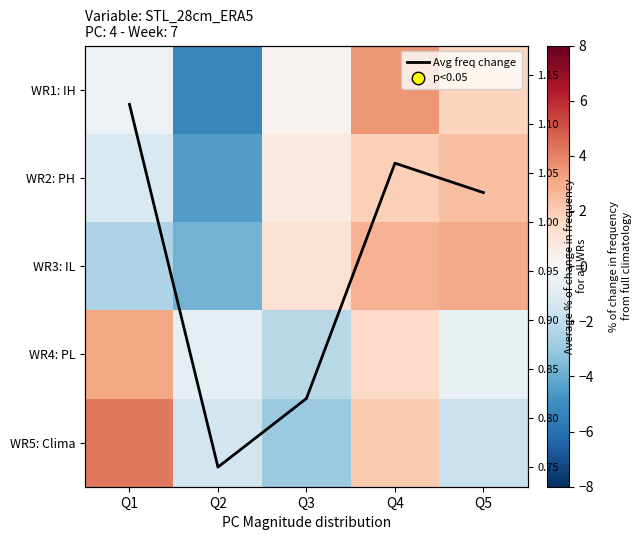

What is the difference between the maximum and second lowest values in the WR1: IH series?

4.0